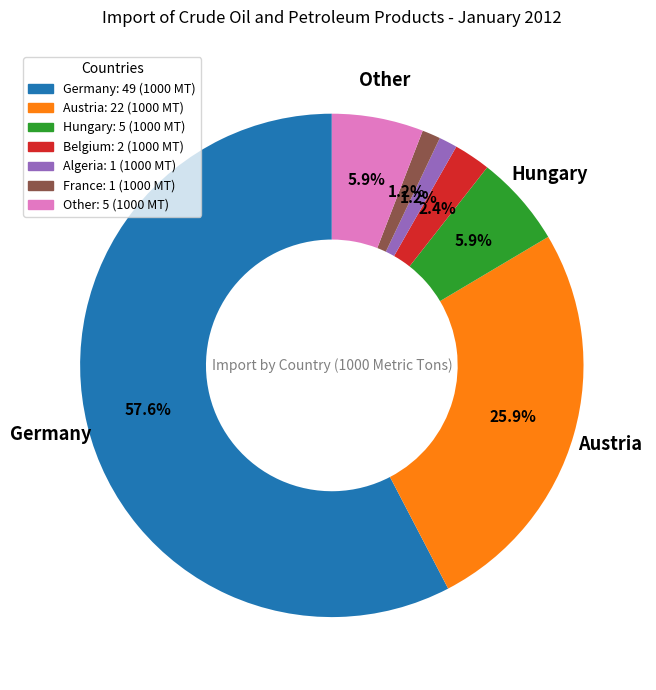

Is there any slice that represents more than half of the pie?

Yes